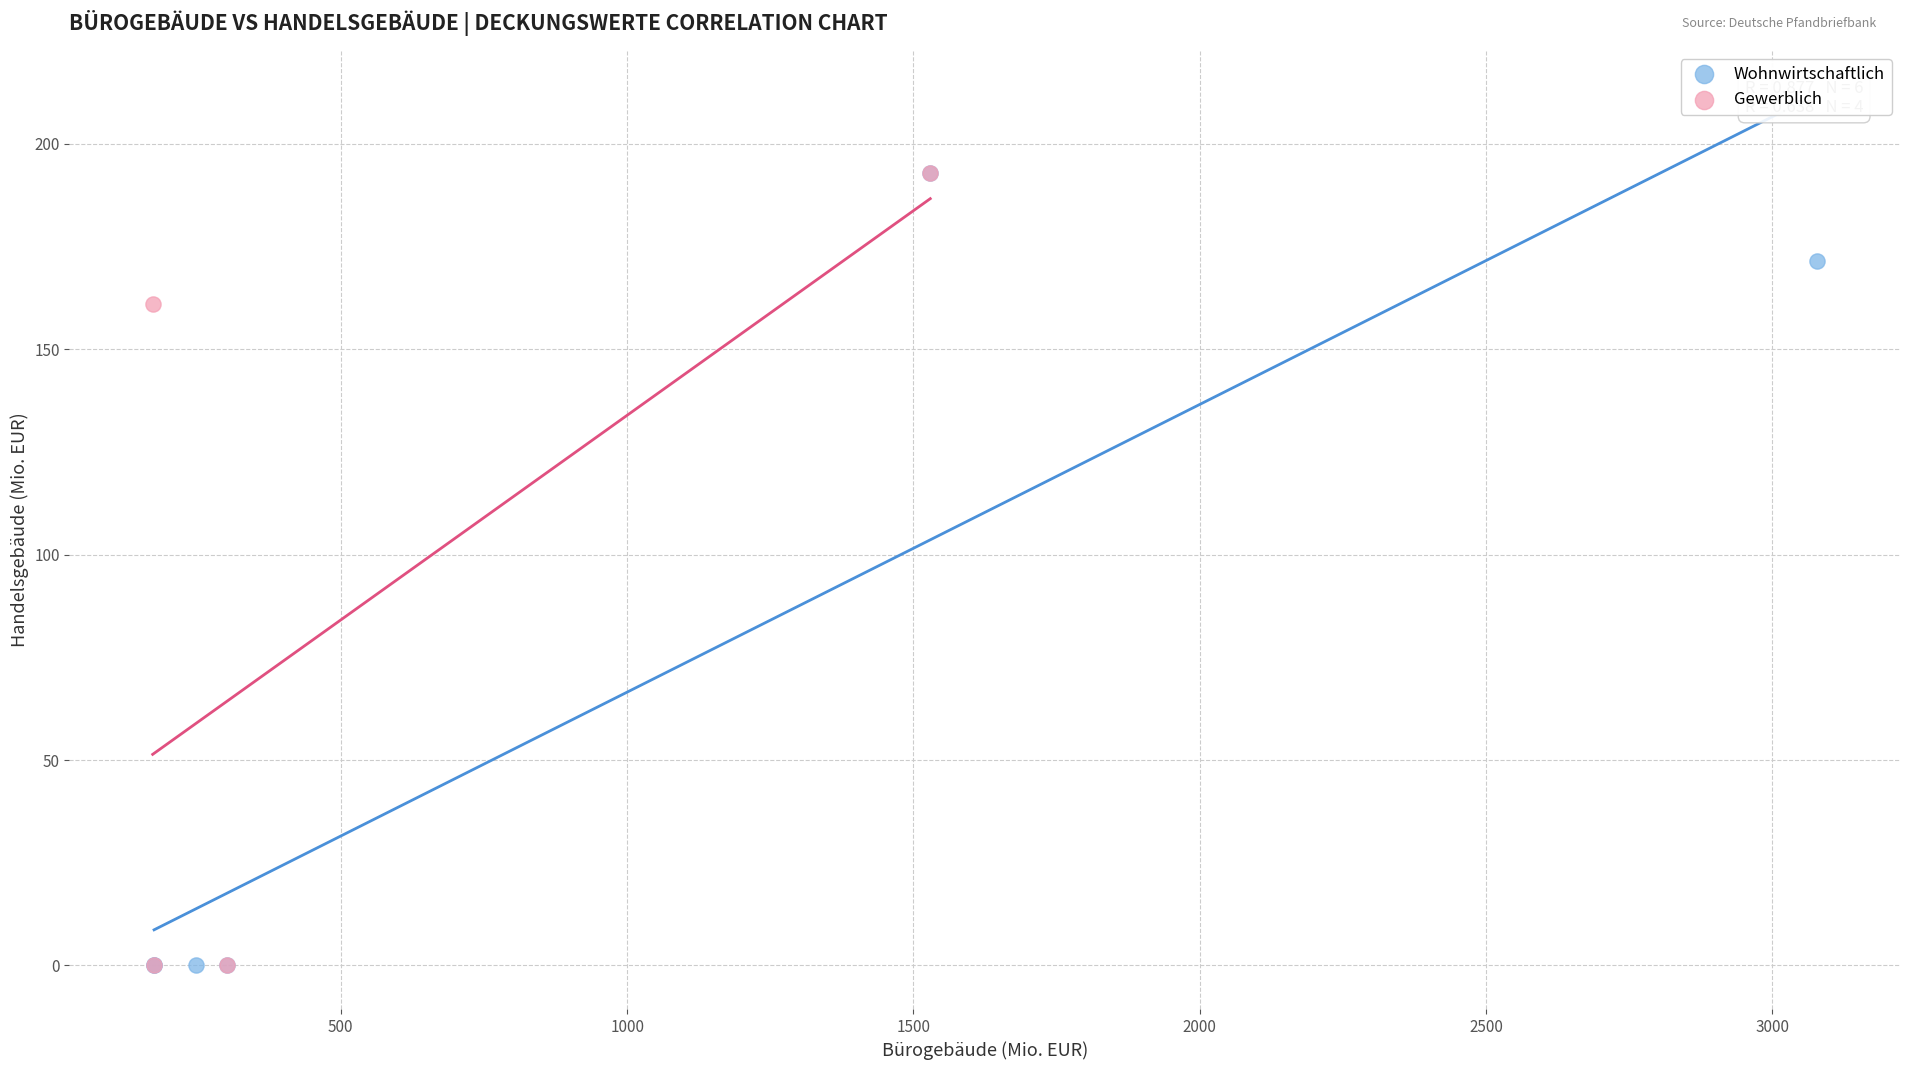

What are all the series names shown in the legend?

Wohnwirtschaftlich, Gewerblich